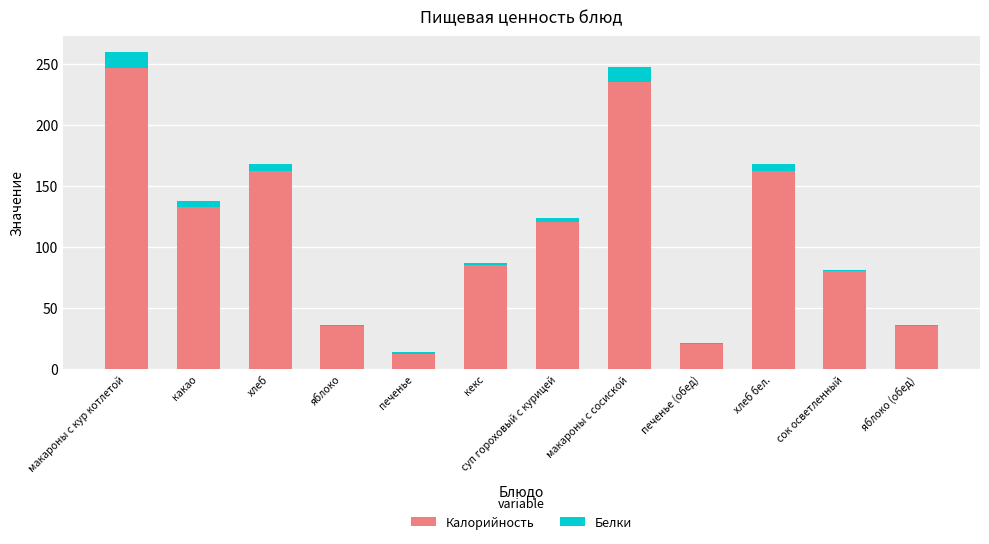

At which label is Калорийность closest to 129?

какао